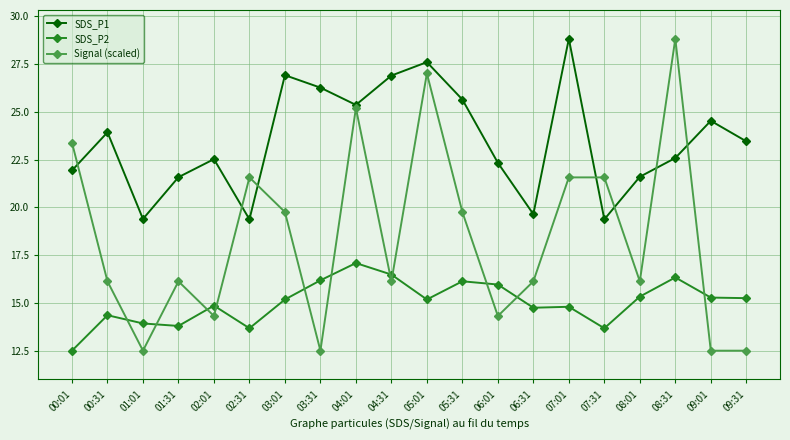

What is the lowest value of the SDS_P1 series?

19.4